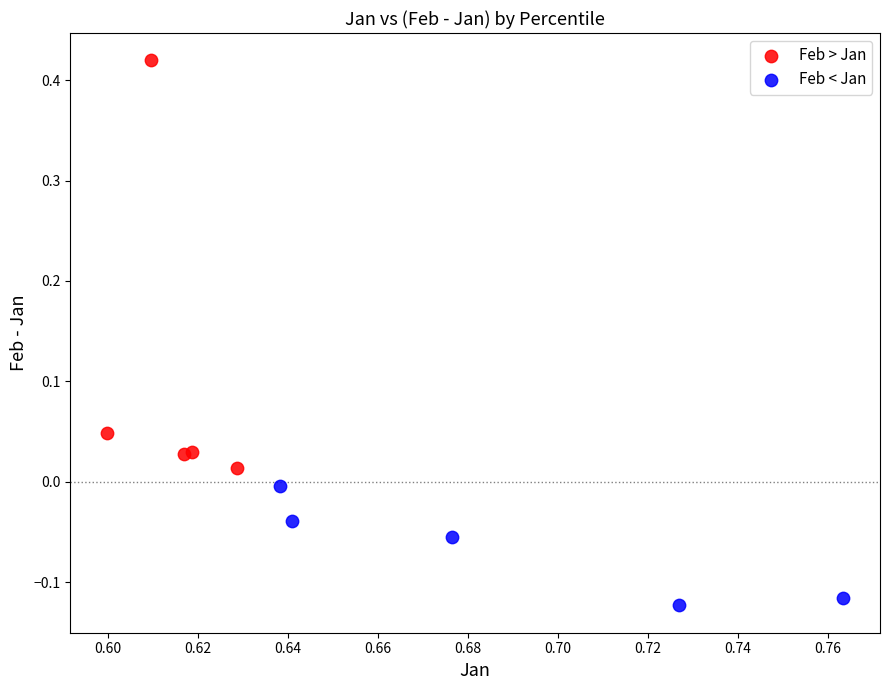

Which series contains the highest Y value?

Feb > Jan